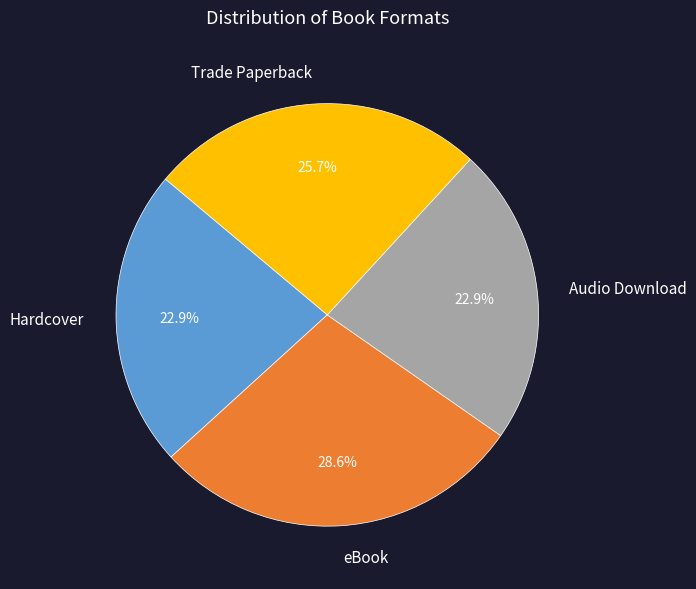

Is there a majority slice in this chart?

No